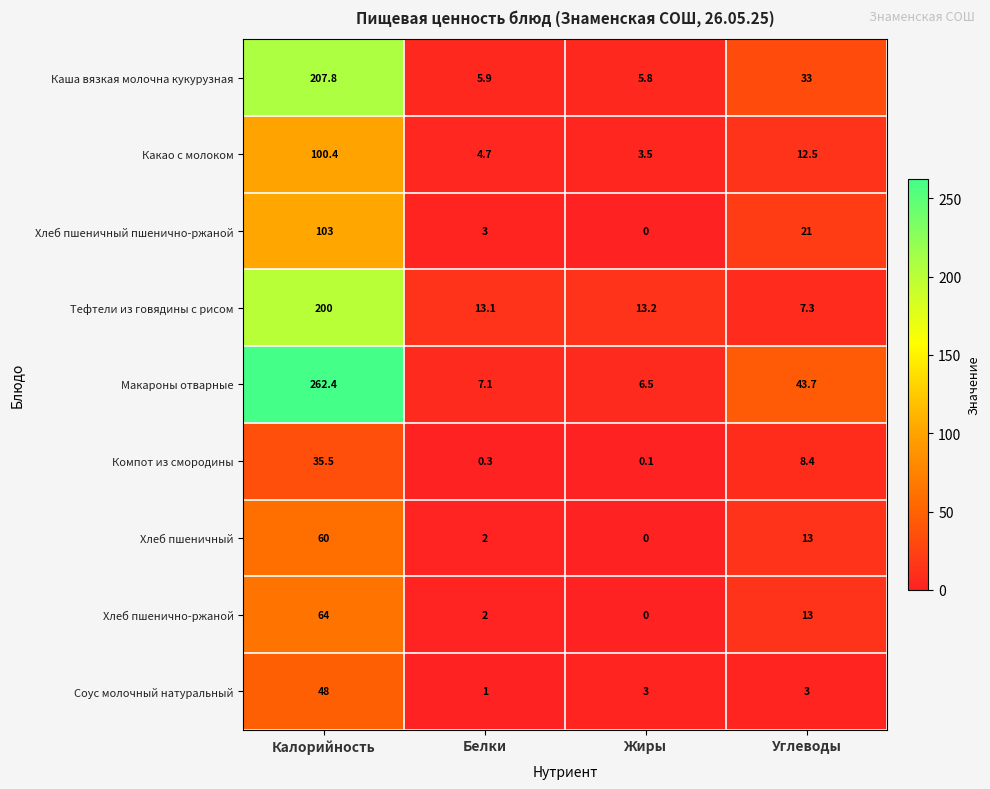

What value does the Каша вязкая молочна кукурузная series have at Белки?

5.9